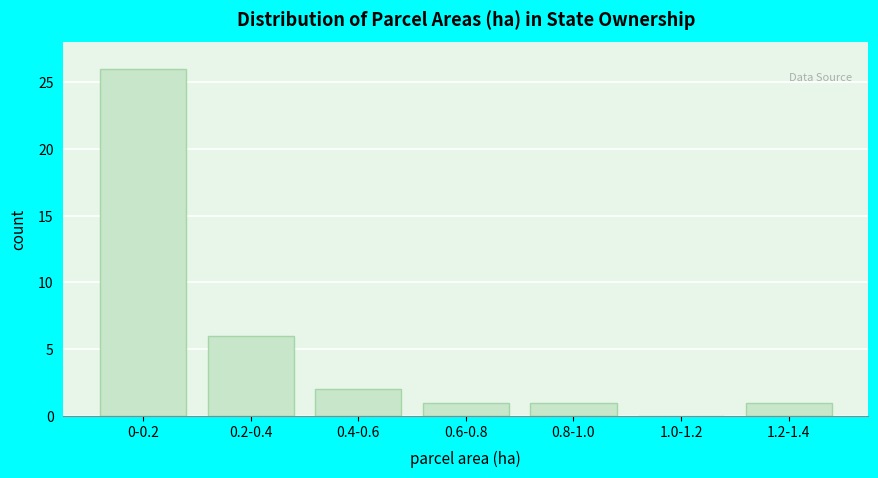

Reading left to right, extract all data points from this chart.

0-0.2=26	0.2-0.4=6	0.4-0.6=2	0.6-0.8=1	0.8-1.0=1	1.0-1.2=0	1.2-1.4=1